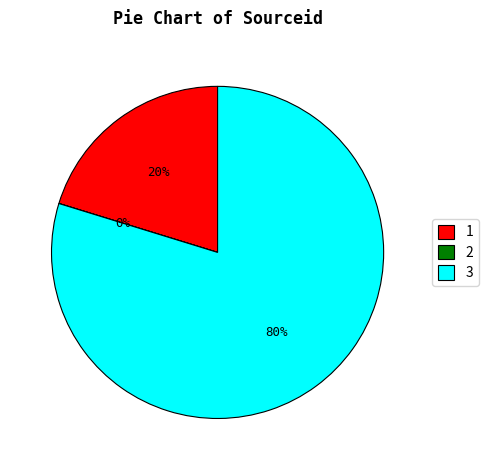

To the nearest percent, what portion does 3 represent?

80%